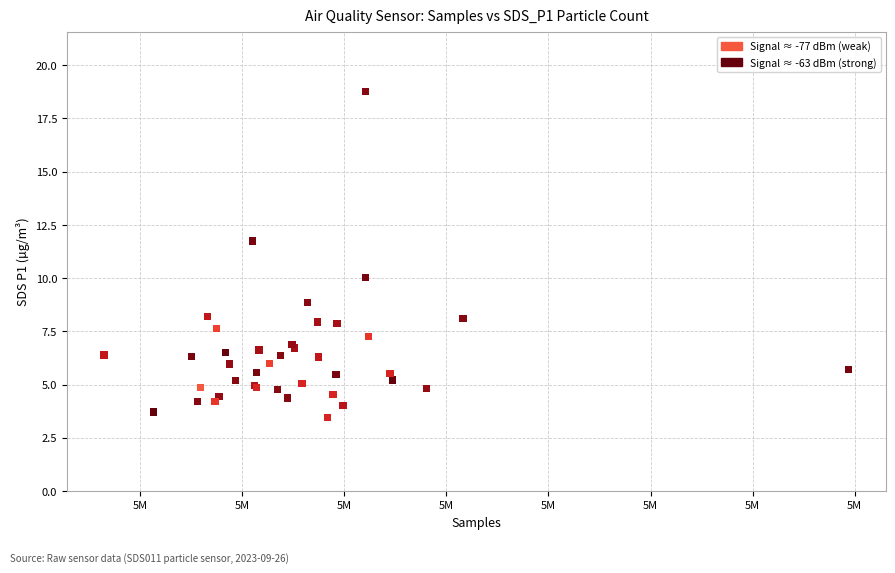

What Y value in the scatter plot is closest to 11?

11.8